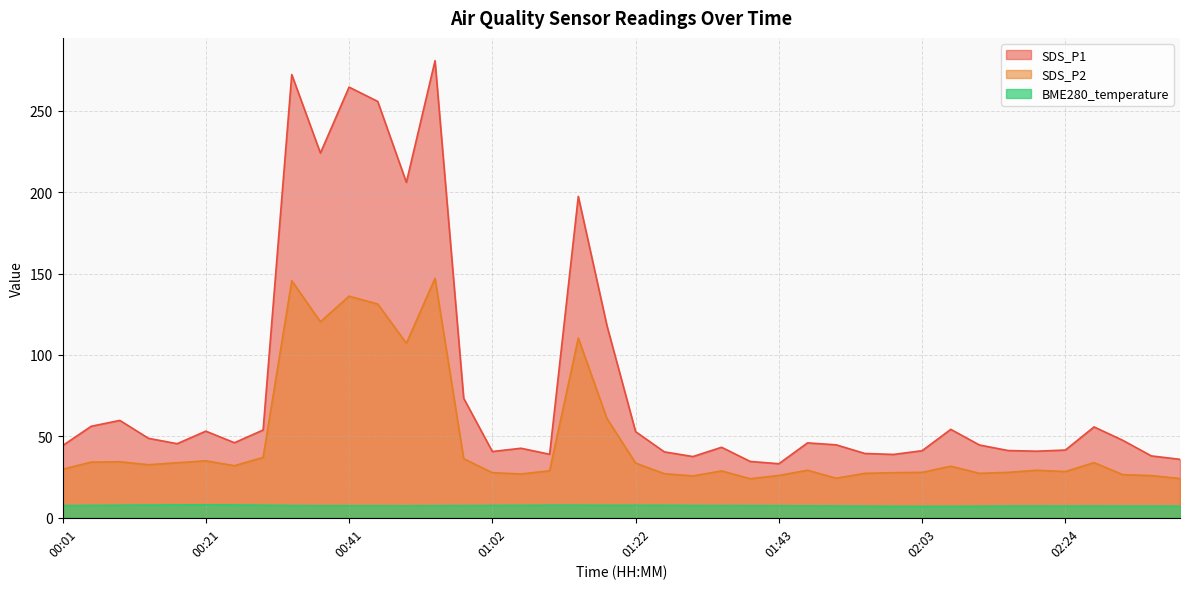

The value of SDS_P1 at 00:17 is 20.0. True or false?

False